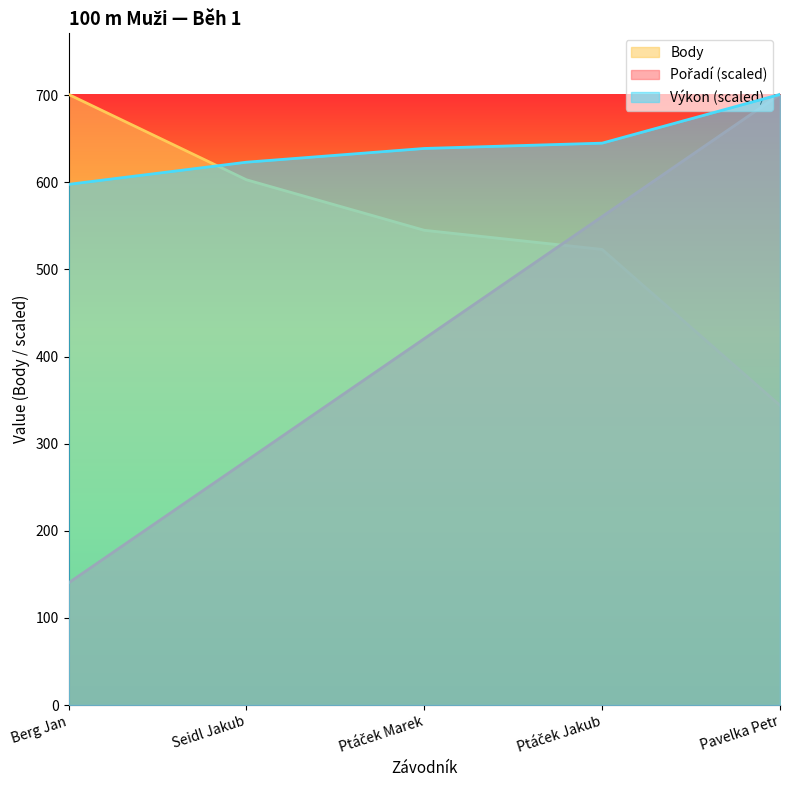

How many intersections are there between Výkon and Body?

1